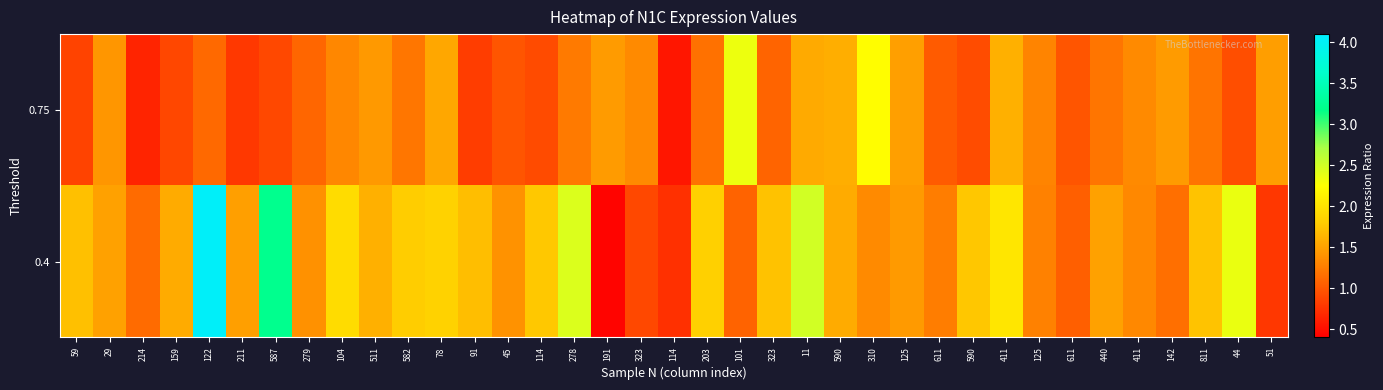

Which series has the widest spread of values?

0.4